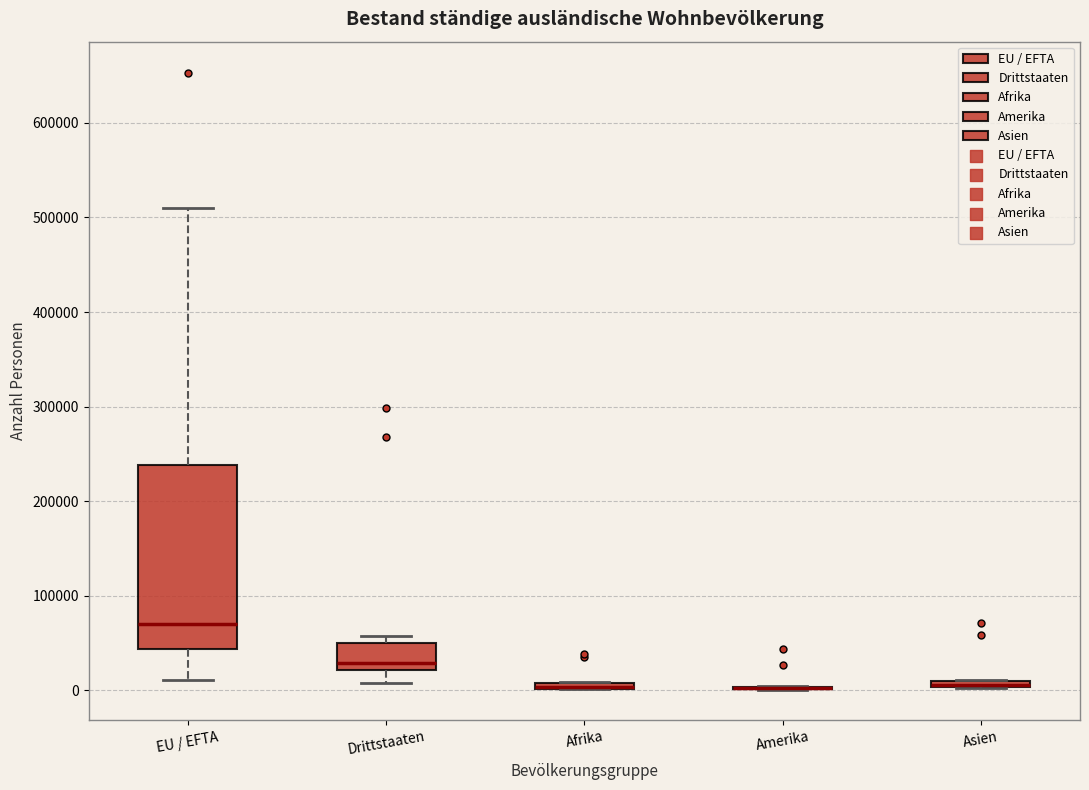

Where does the median line of the box for Drittstaaten sit on the y-axis? The values are not printed on the chart, so give them approximately, as read against the axis.

30000